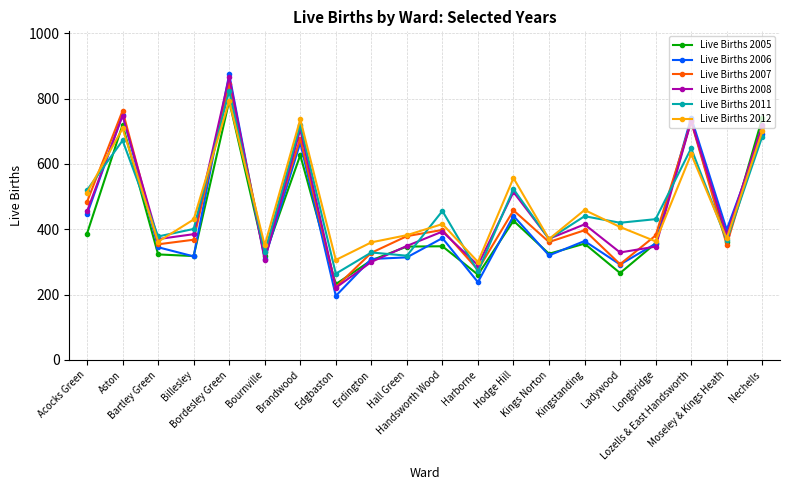

What value does the Live Births 2006 series have at Bordesley Green, to the nearest 50?

900